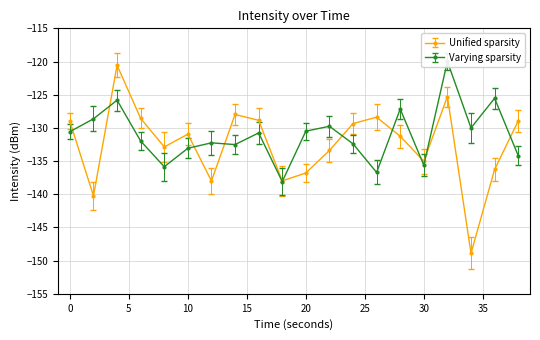

What is the sum of all Varying sparsity values?

-2621.4